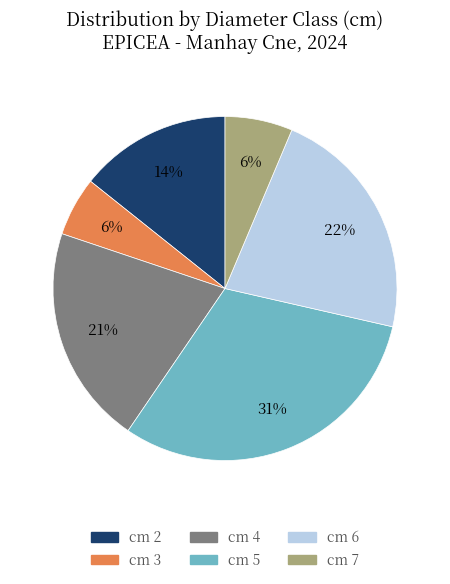

How many segments does this pie chart have?

6